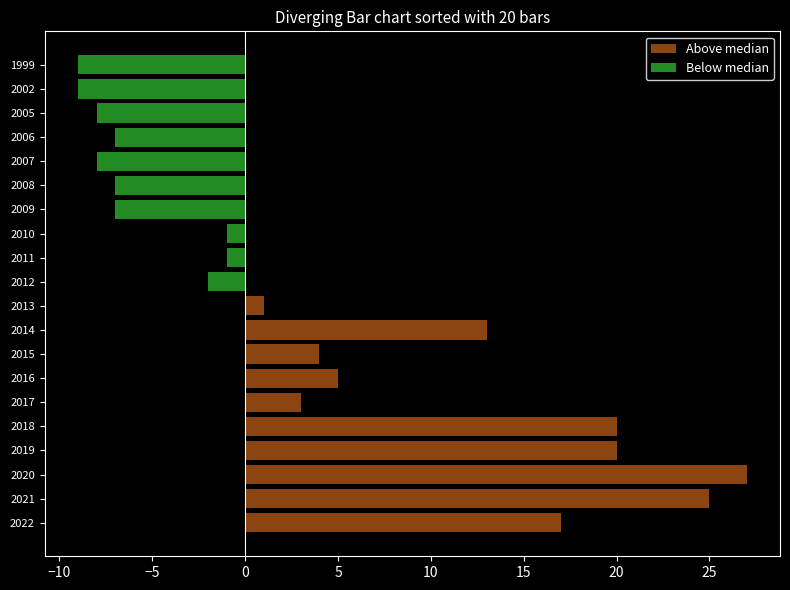

Rank the series by their average value, from lowest to highest.

Below median, Above median